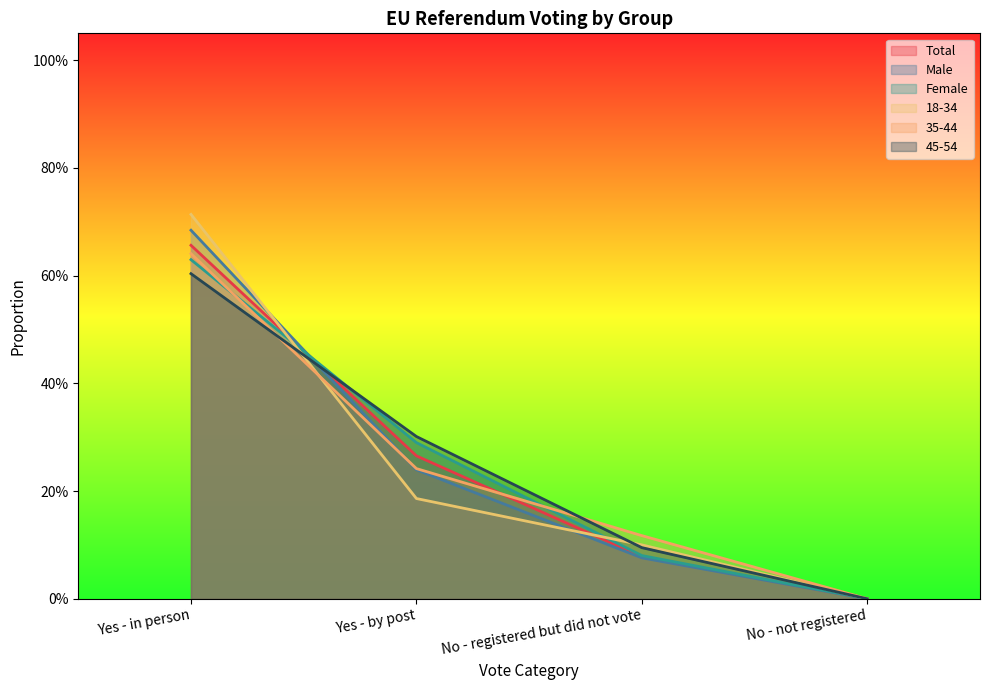

What is the value of the 35-44 point at the 1st from the left?

0.6